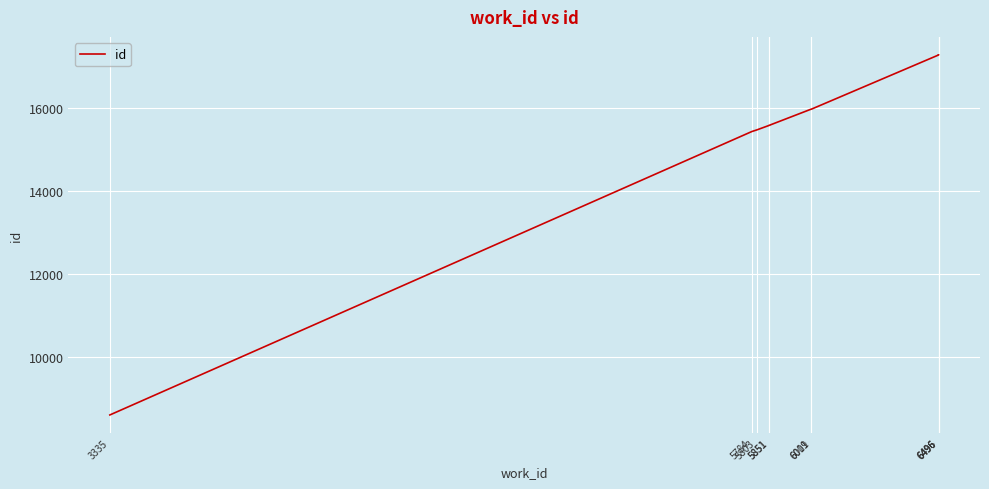

Reading right to left, transcribe all the data shown in this chart.

6496=17277	6496=17276	6496=17275	6011=15970	6009=15968	5851=15583	5851=15582	5803=15471	5784=15432	3335=8606